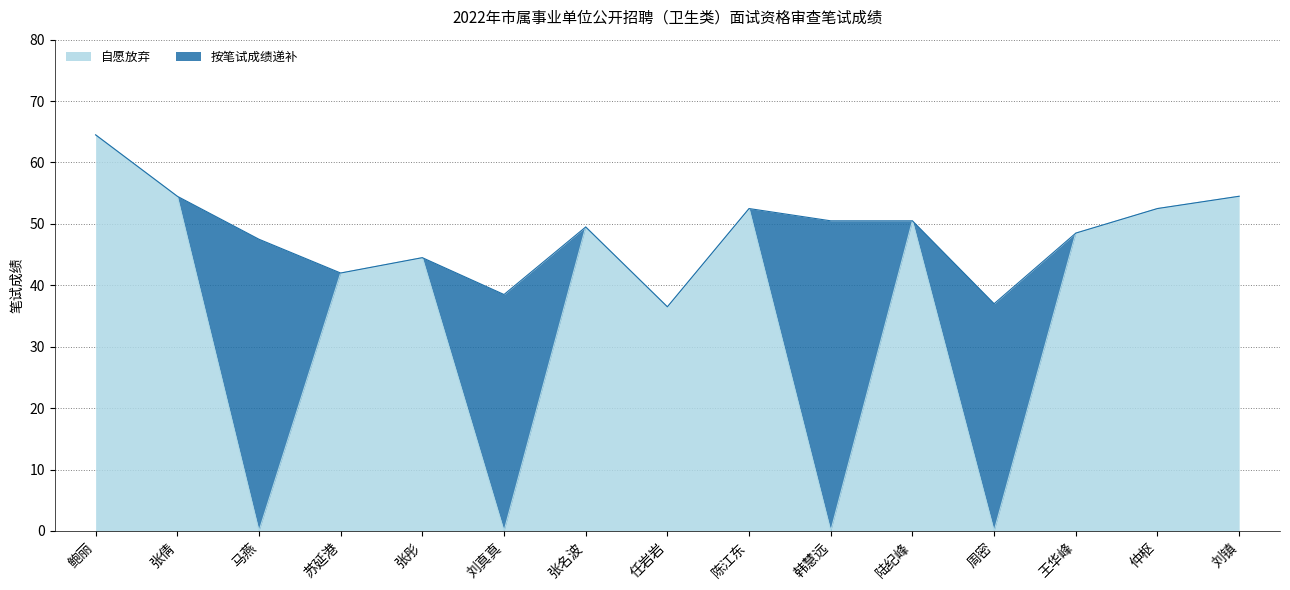

List the labels in order of value, smallest first.

马燕, 刘真真, 韩慧远, 周密, 任岩岩, 苏延港, 张彤, 王华峰, 张名波, 陆纪峰, 陈江东, 仲枢, 张倩, 刘镇, 鲍丽